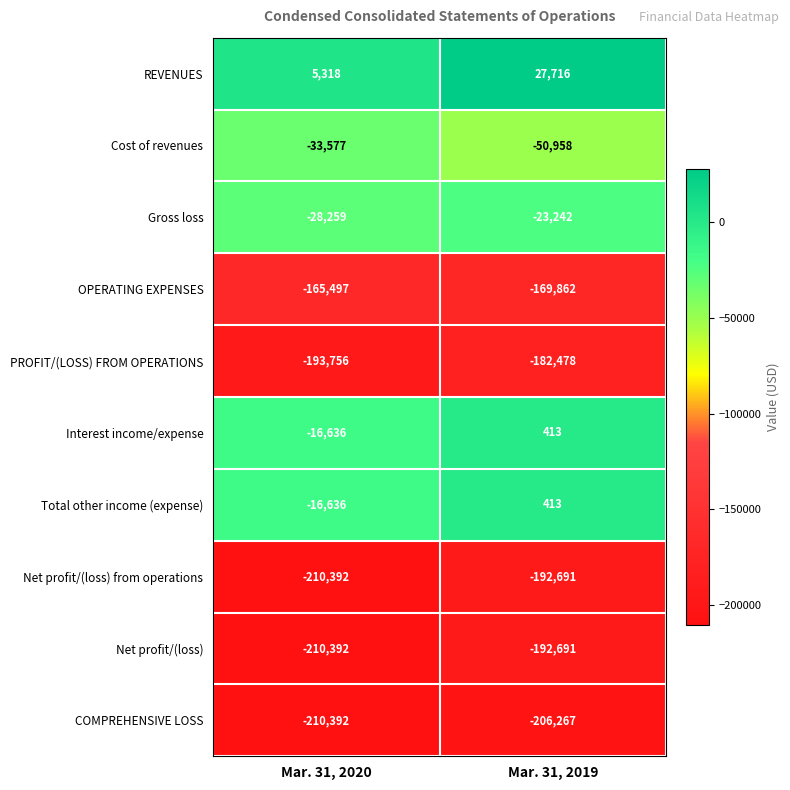

What is the smallest value displayed?

-210392